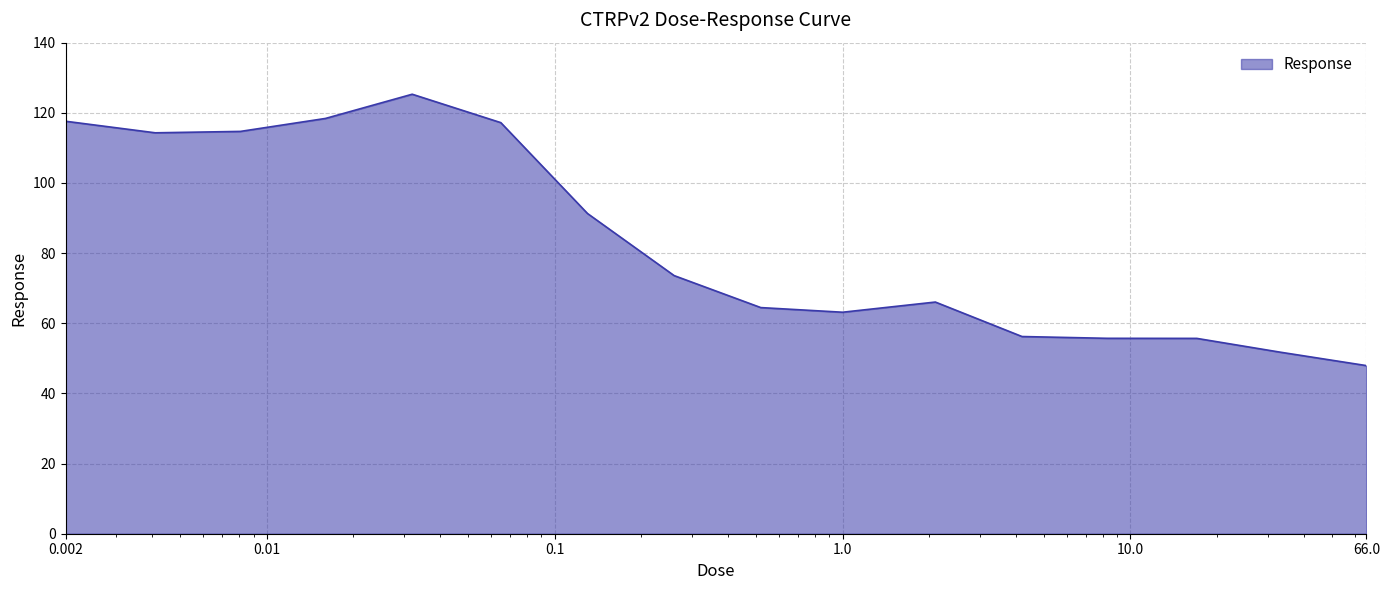

How many values are below 73?

8